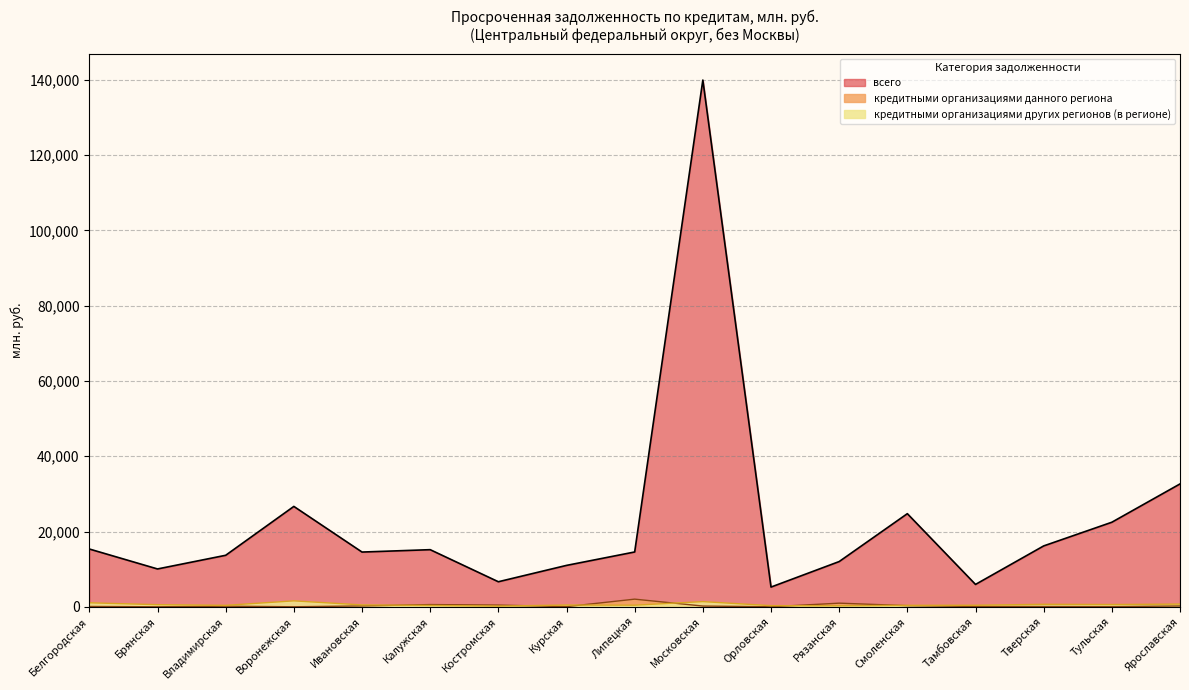

Reading right to left, list all the values displayed in this chart.

всего: 32645	22465	16172	5939	24741	12016	5239	139956	14564	10998	6652	15175	14542	26670	13682	10051	15351
кредитными организациями данного региона: 215	43	74	89	298	962	0	192	2030	42	451	589	226	0	159	0	80
кредитными организациями других регионов (в регионе): 716	599	659	404	383	278	297	1375	424	462	186	355	496	1572	382	558	1057